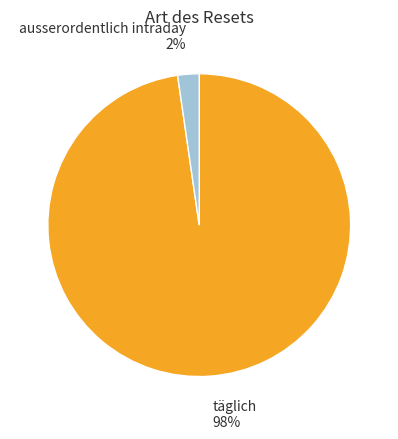

Is it true that täglich is 98% of the pie?

True